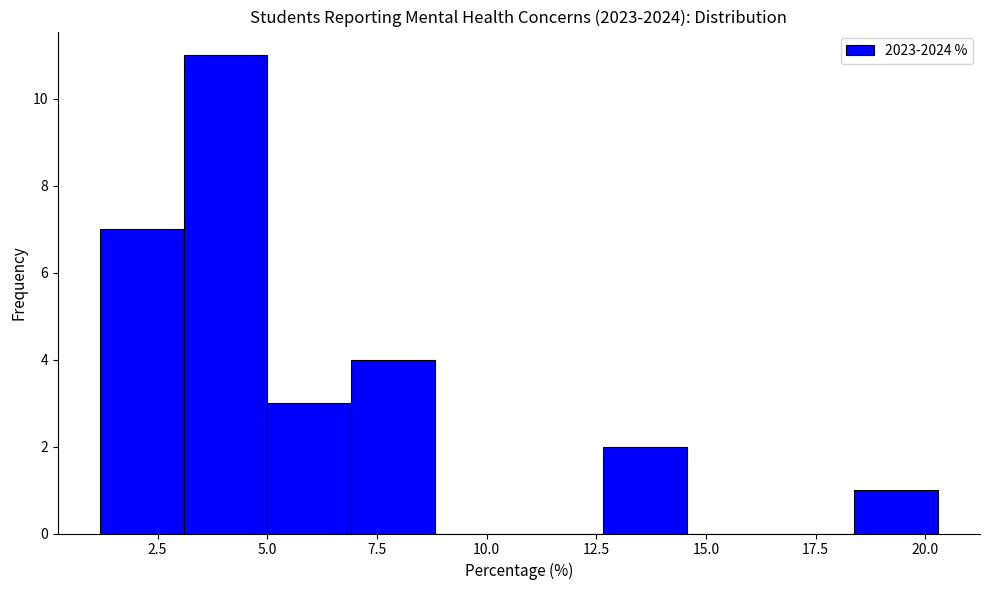

Around what value on the x-axis is the tallest bar? Give the approximate position of its centre, as read against the axis.

4.0